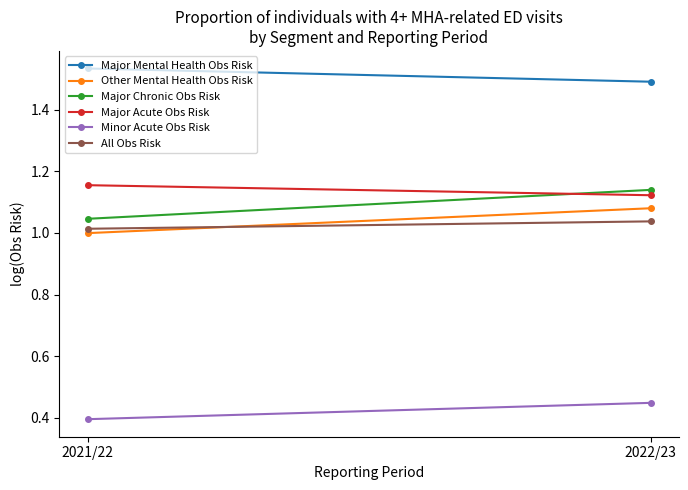

What is the label of the 2nd point from the left?

2022/23